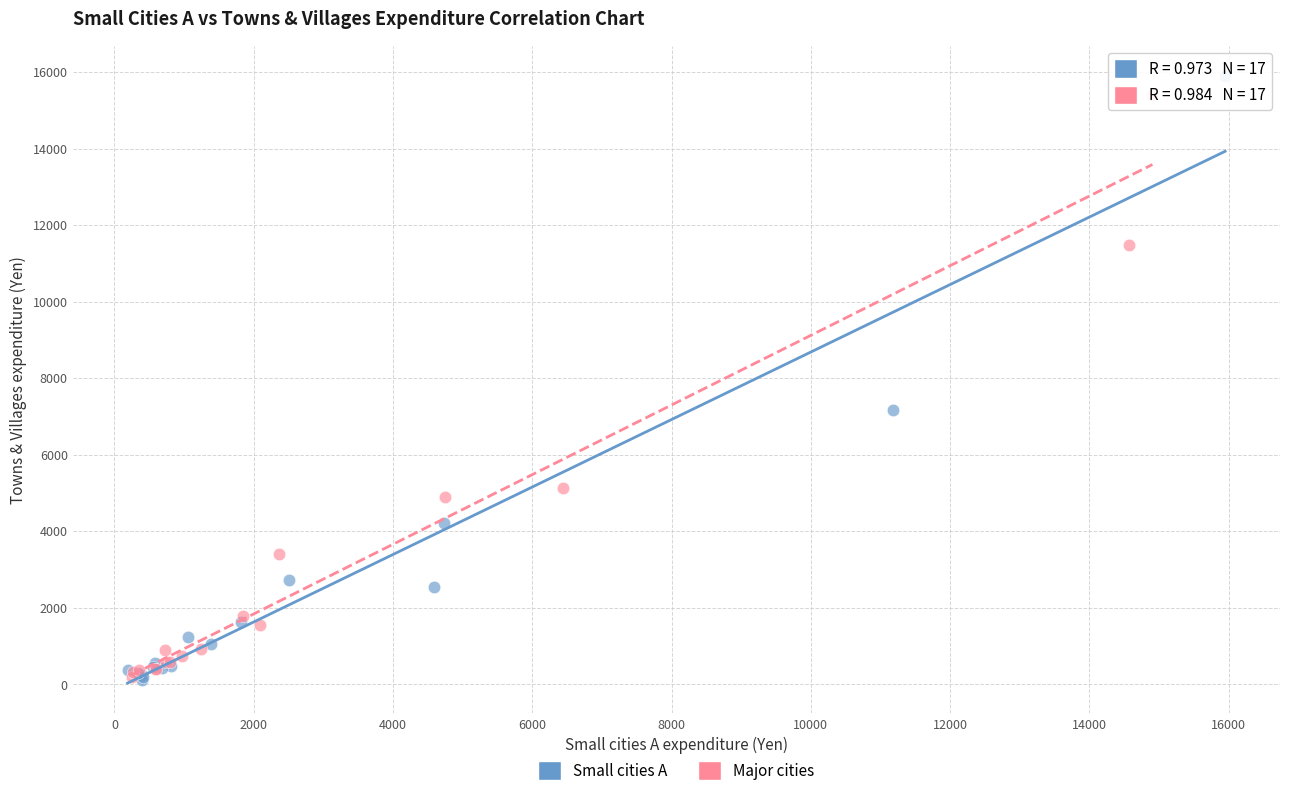

Which series has the largest Y range (max minus min)?

Small cities A